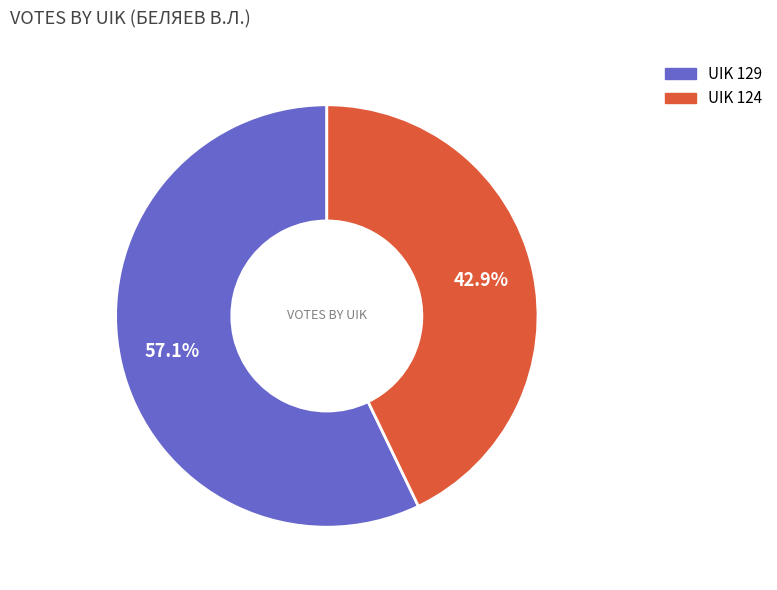

Does any single category account for the majority?

Yes